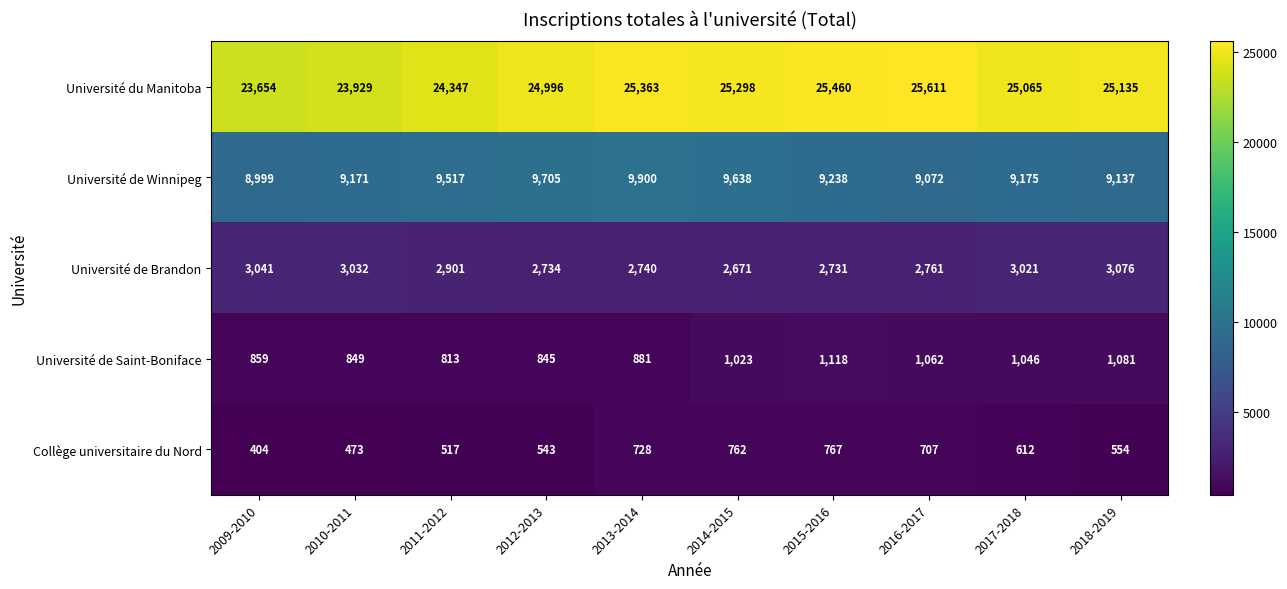

True or false: Université du Manitoba has a value of 25363 at 2013-2014.

True